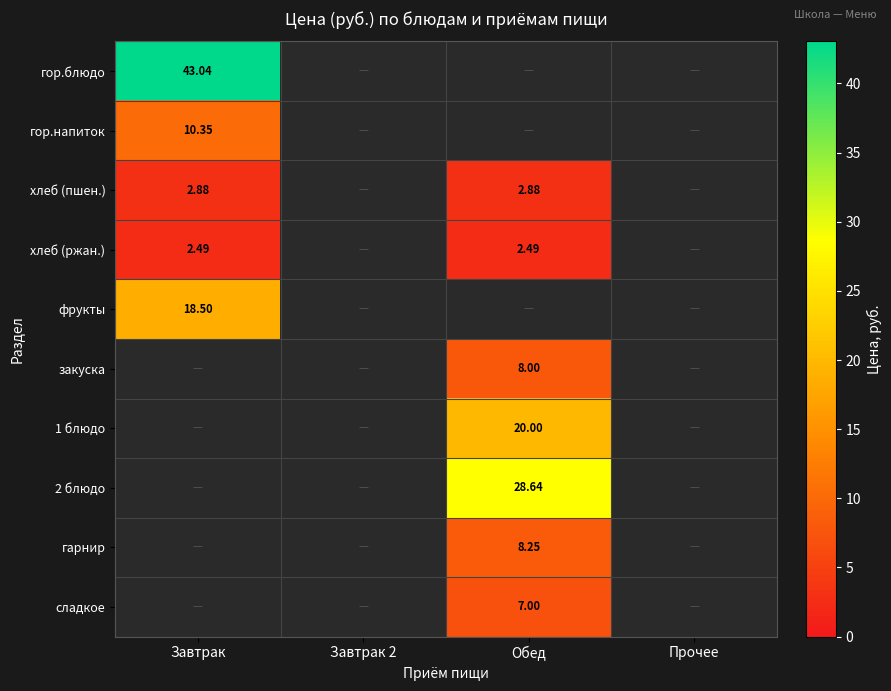

How many positive values does the фрукты series have?

1